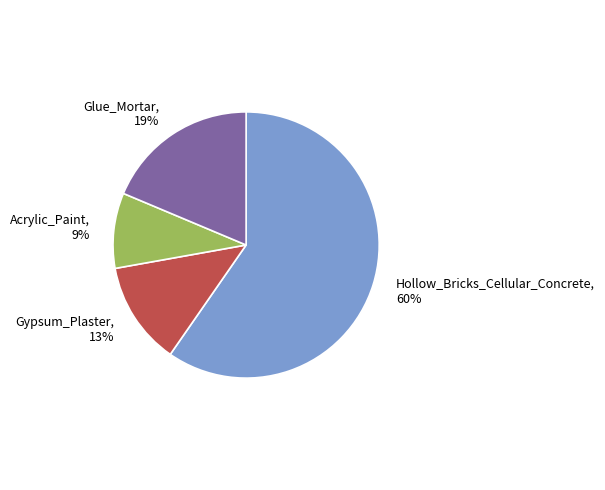

What percentage is the Gypsum_Plaster slice, to the nearest percent?

13%